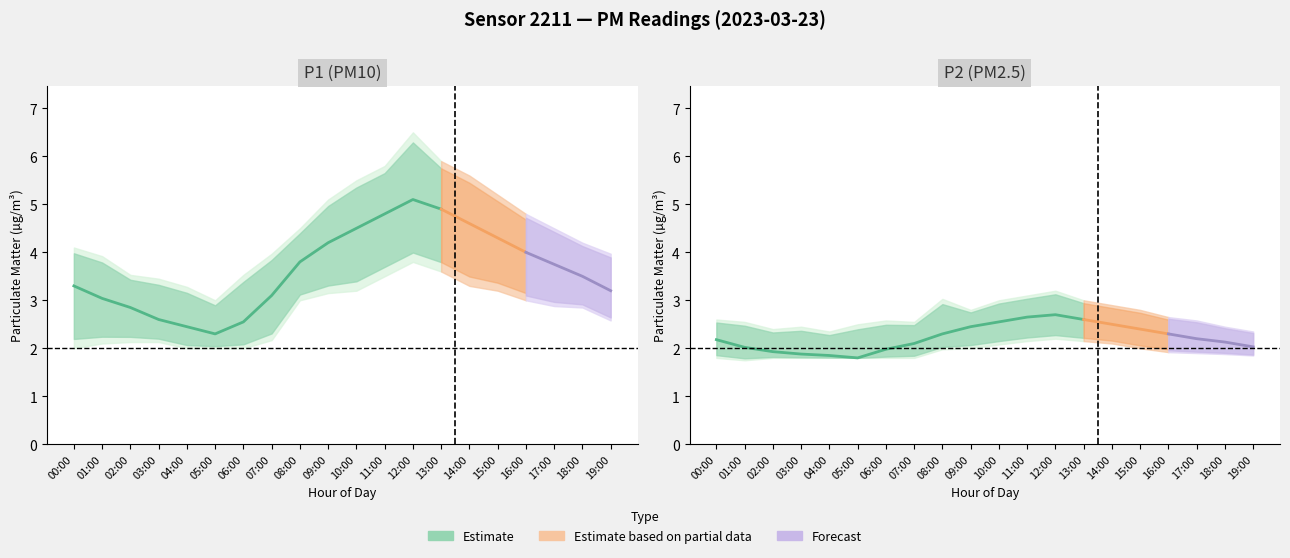

Where is the first local maximum for P1_lower?

12:00